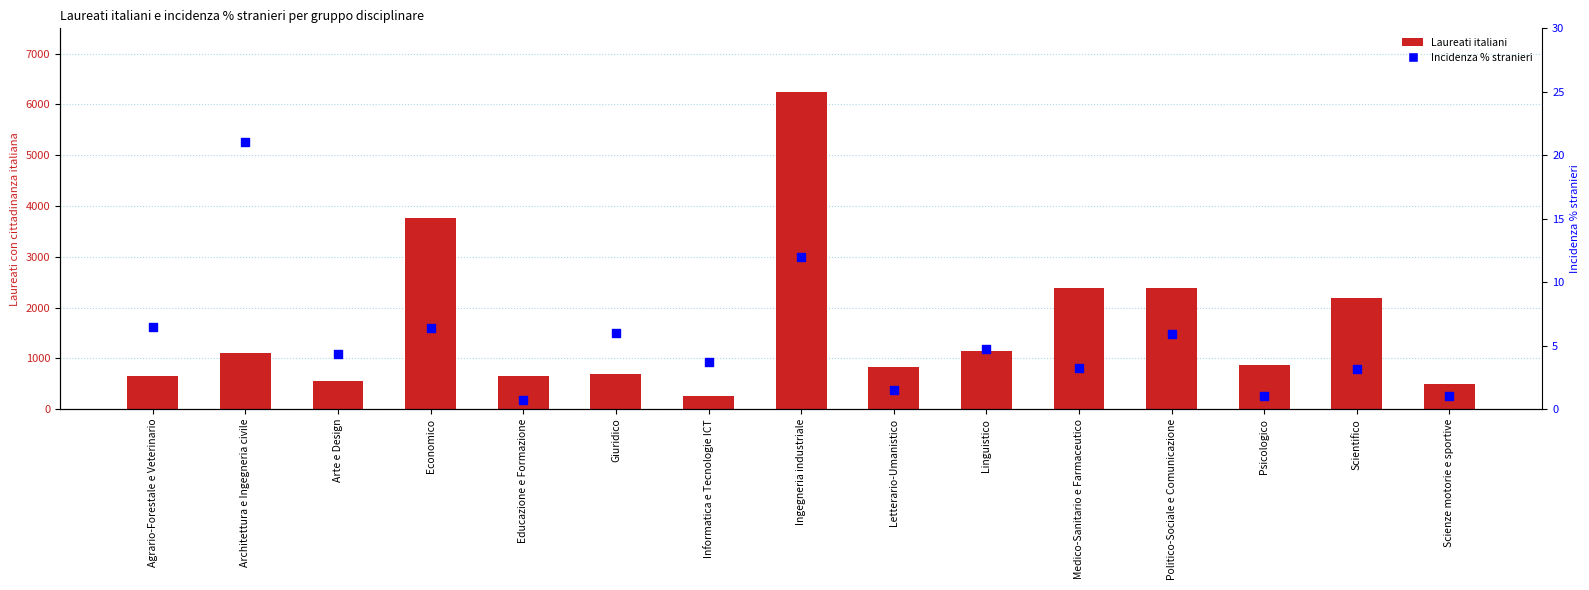

Is the value of Laureati italiani at Scienze motorie e sportive greater than the value of Incidenza % stranieri at Economico?

Yes